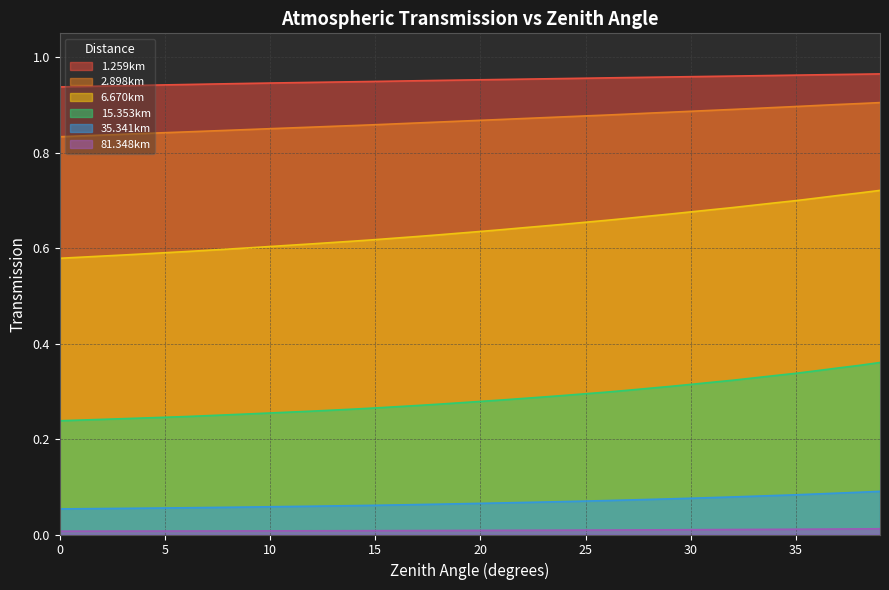

True or false: 1.259km and 2.898km intersect in this chart.

False